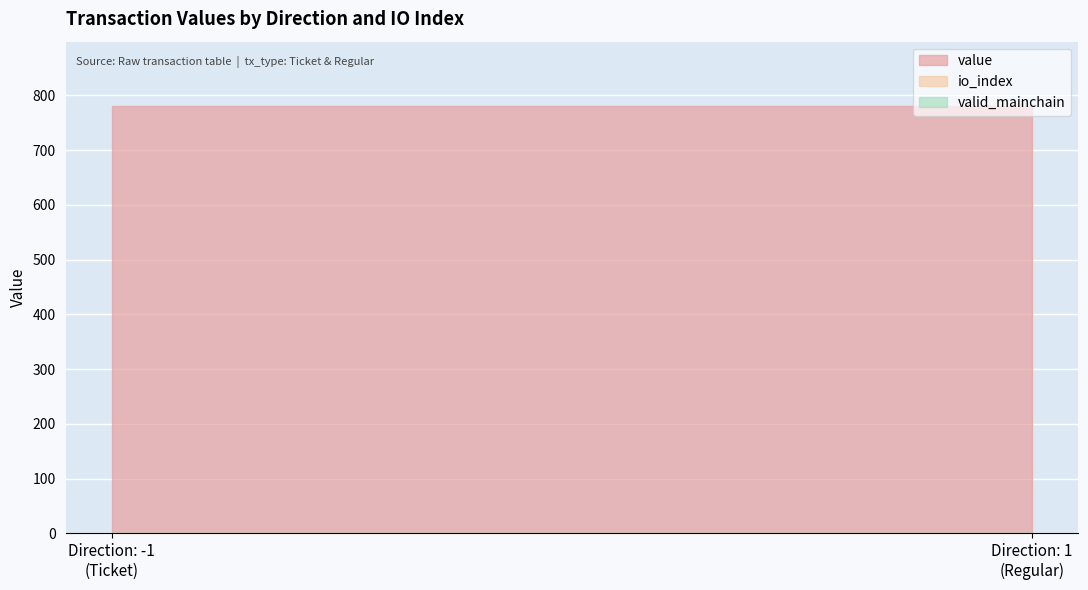

What is the highest value of the valid_mainchain series?

1.0